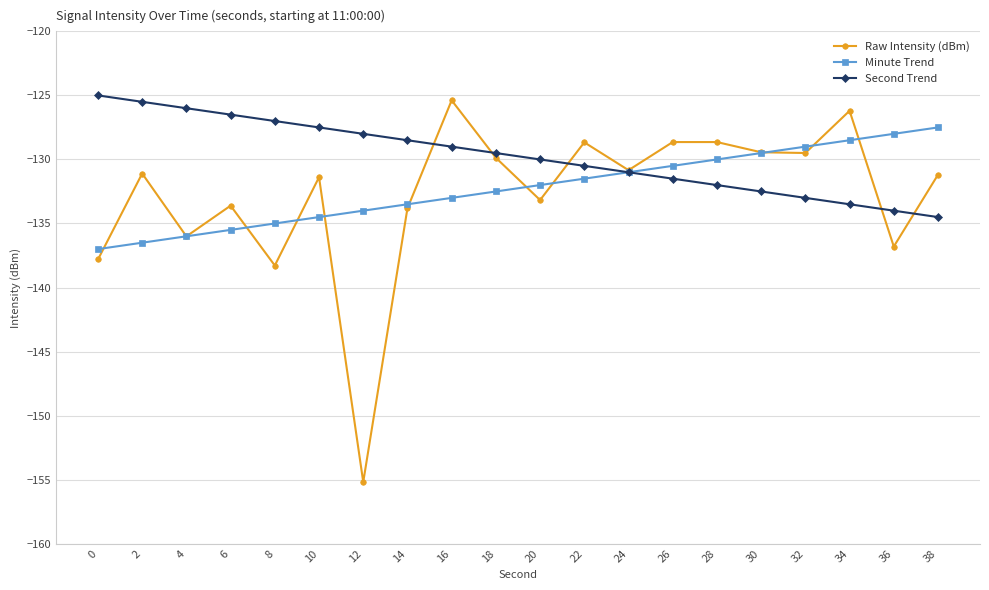

What are all the series names shown in the legend?

Raw Intensity (dBm), Minute Trend, Second Trend